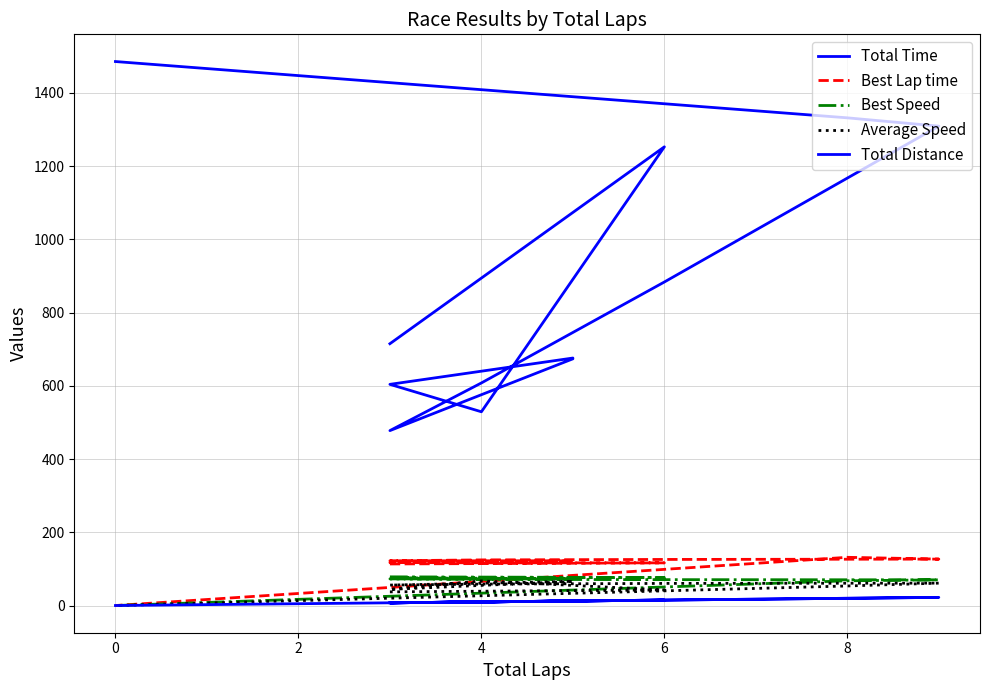

True or false: Total Distance and Best Speed cross at least once.

False